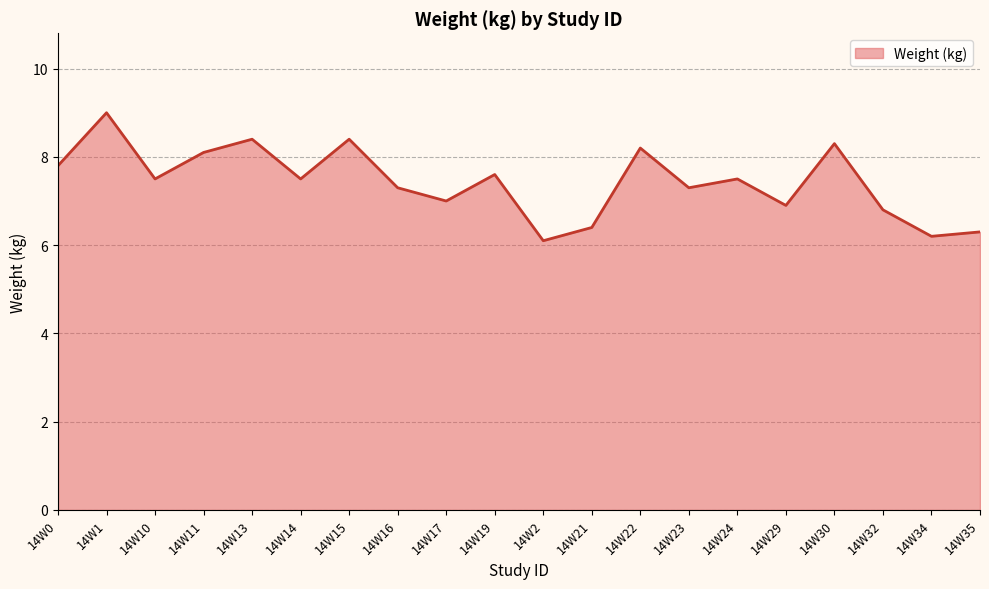

What is the difference between the values at 14W30 and 14W11?

0.2